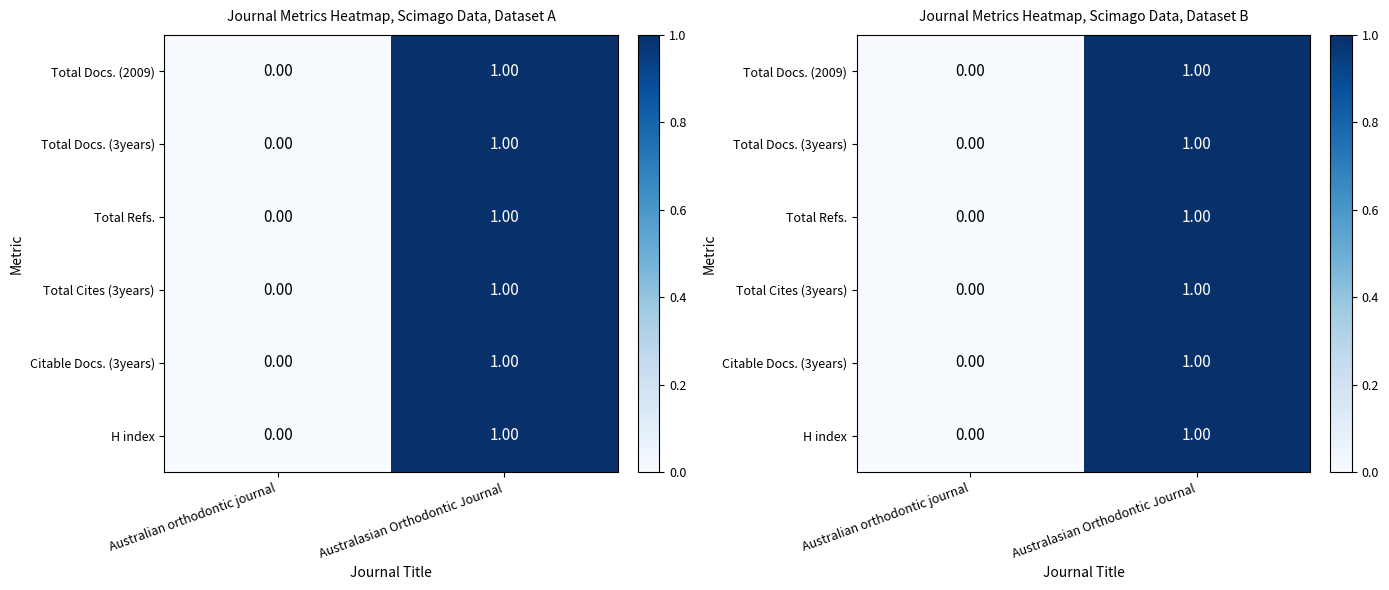

Between Australasian Orthodontic Journal and Australian orthodontic journal, which is larger?

Australasian Orthodontic Journal